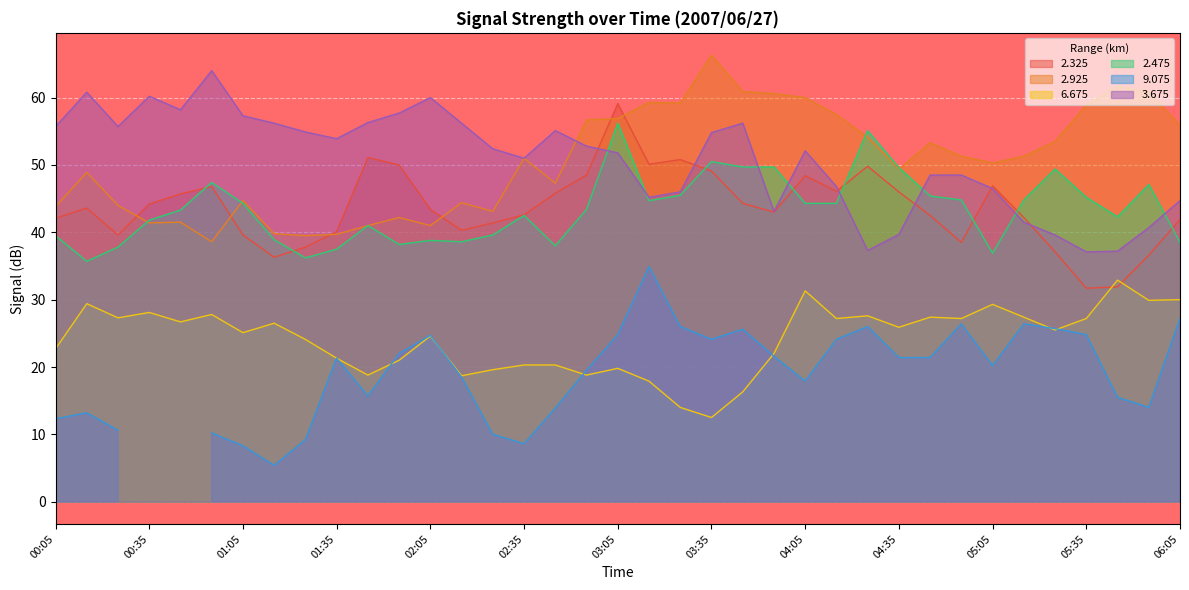

What is the average value of the 2.475 series?

43.4